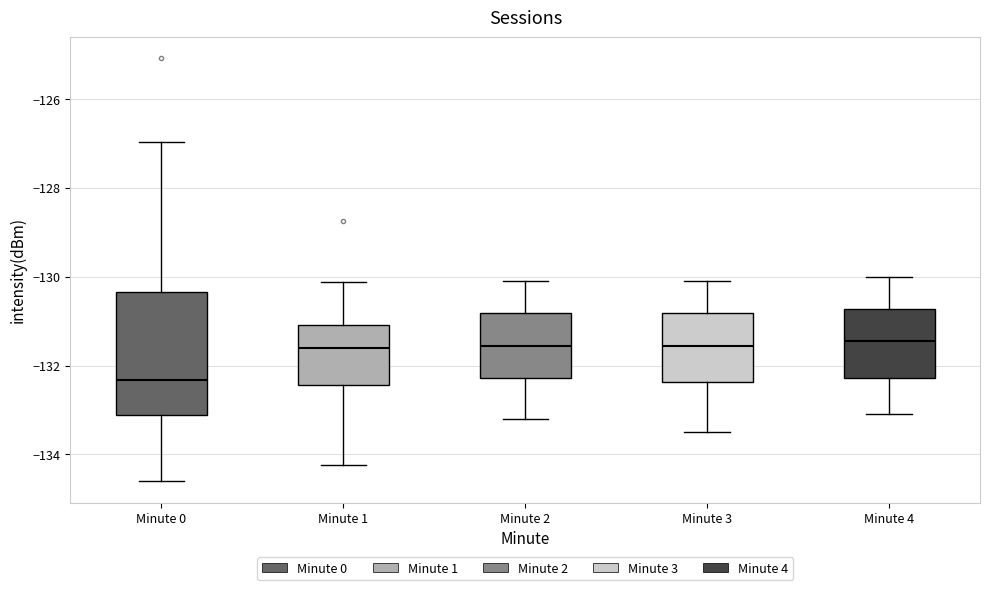

Reading left to right, read every box against the y-axis: the position of its median line, the range the box covers, and the ends of its whiskers. The values are not printed on the chart, so give them approximately, as read against the axis.

Minute 0: median -132.4, box -133.2 to -130.4, whiskers -134.6 to -127.0
Minute 1: median -131.6, box -132.4 to -131.0, whiskers -134.2 to -130.2
Minute 2: median -131.6, box -132.2 to -130.8, whiskers -133.2 to -130.0
Minute 3: median -131.6, box -132.4 to -130.8, whiskers -133.4 to -130.0
Minute 4: median -131.4, box -132.2 to -130.8, whiskers -133.0 to -130.0